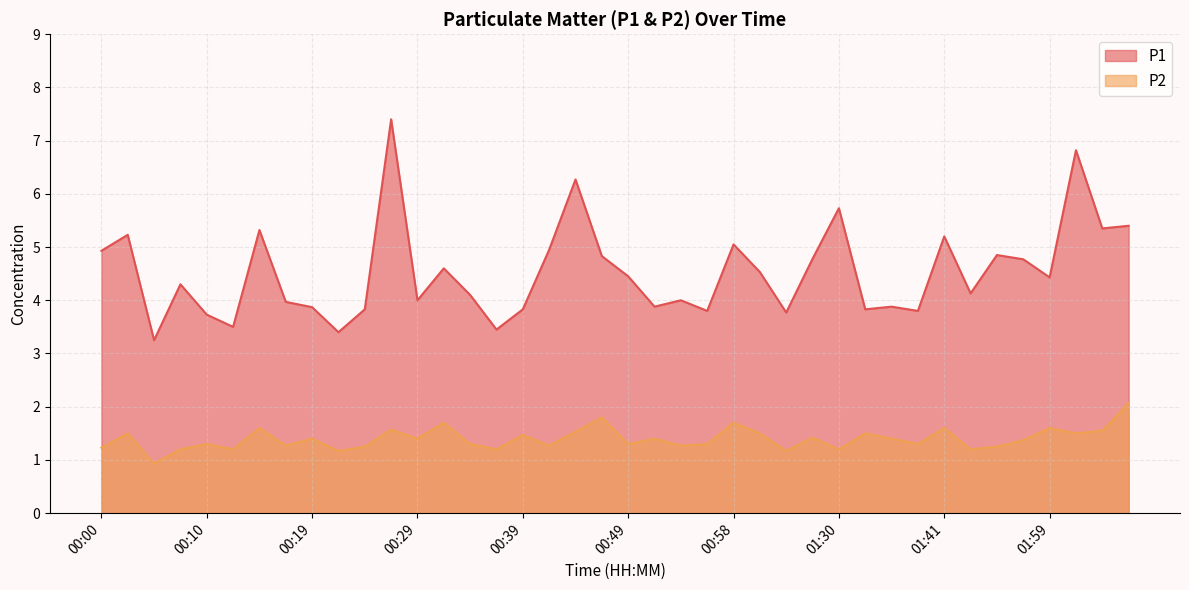

What is the difference between the highest and lowest values at 00:58?

3.3